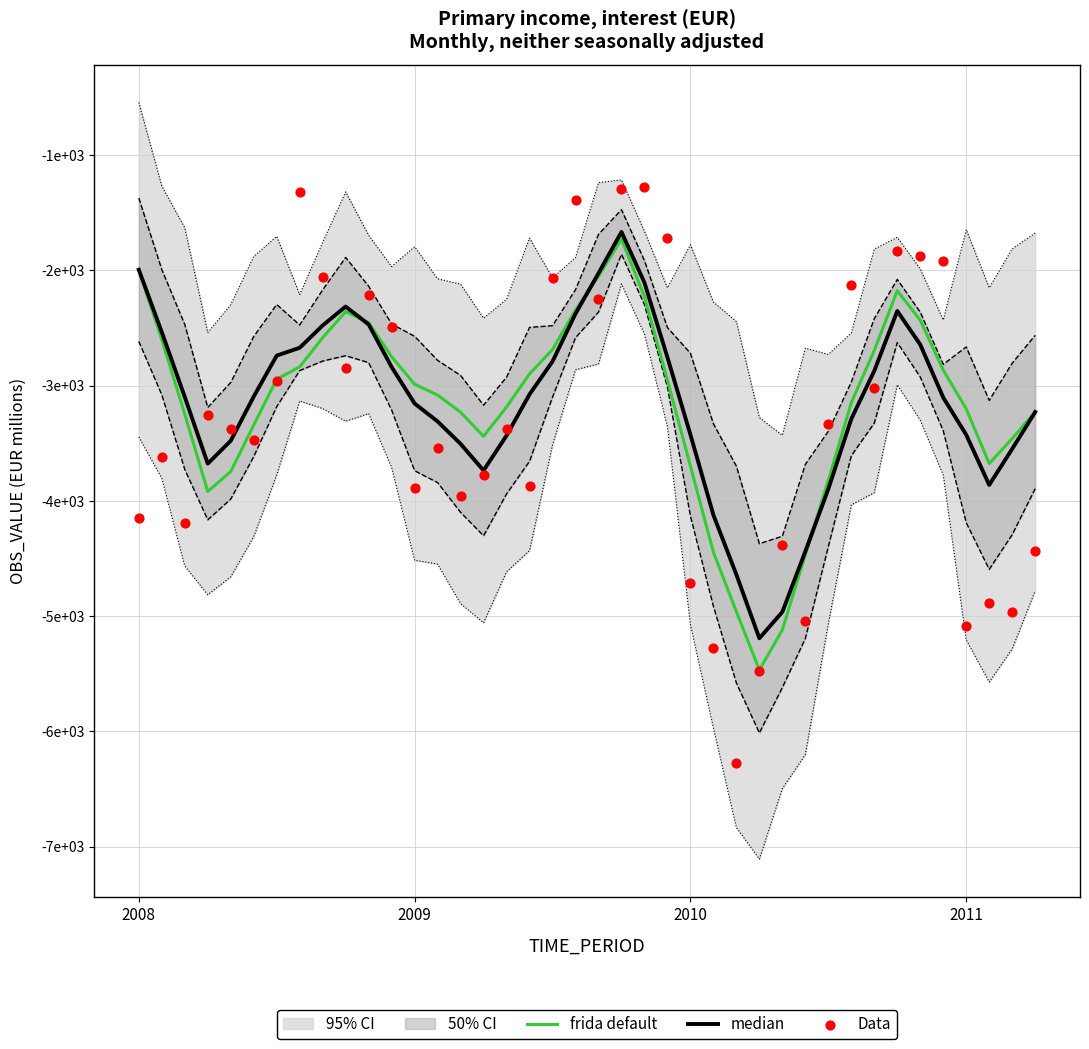

What are all the series names shown in the legend?

frida default, median, Data